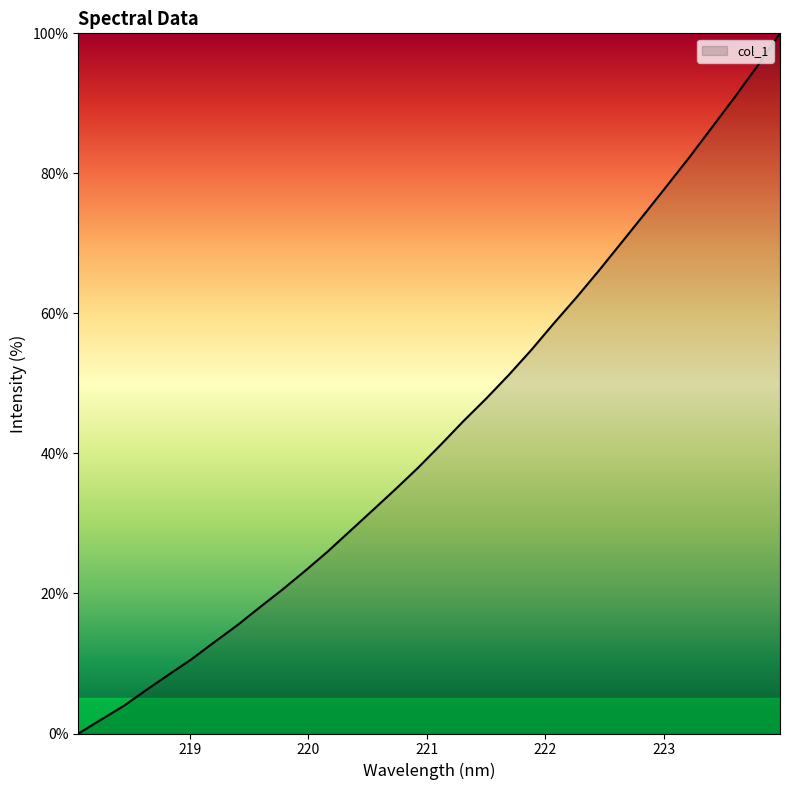

What is the difference between the maximum and minimum values?

100.0